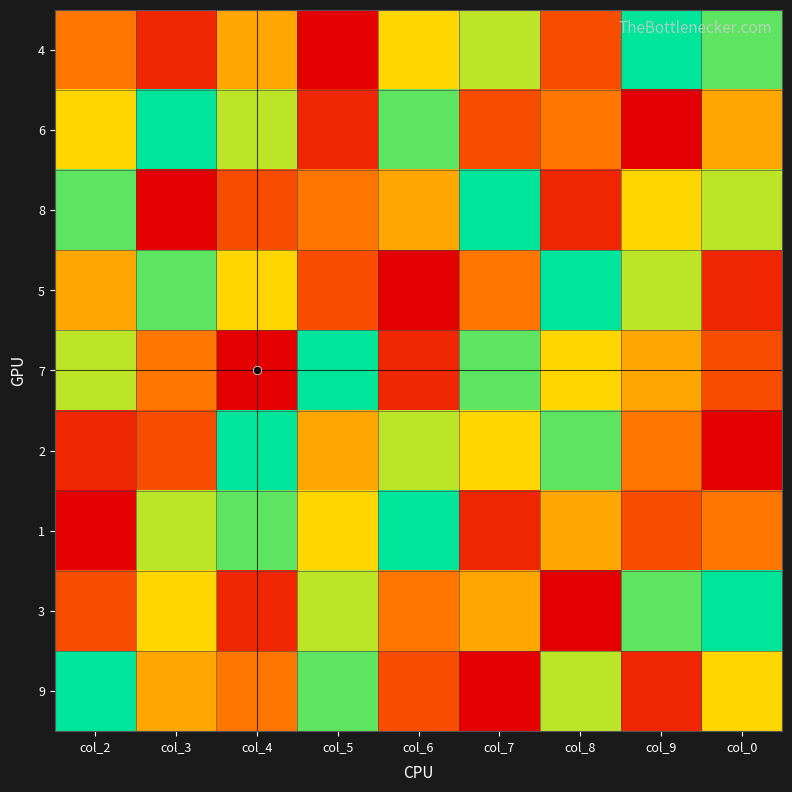

Count the number of categories in the chart.

9